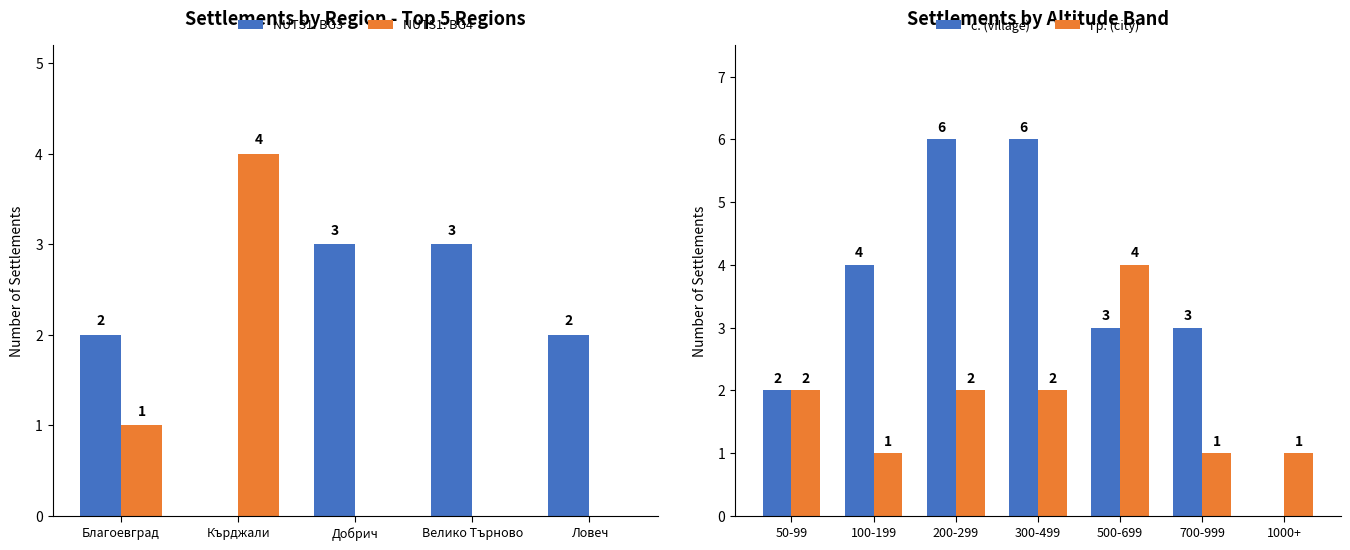

How many values in the обл. Кърджали series are below 2?

1